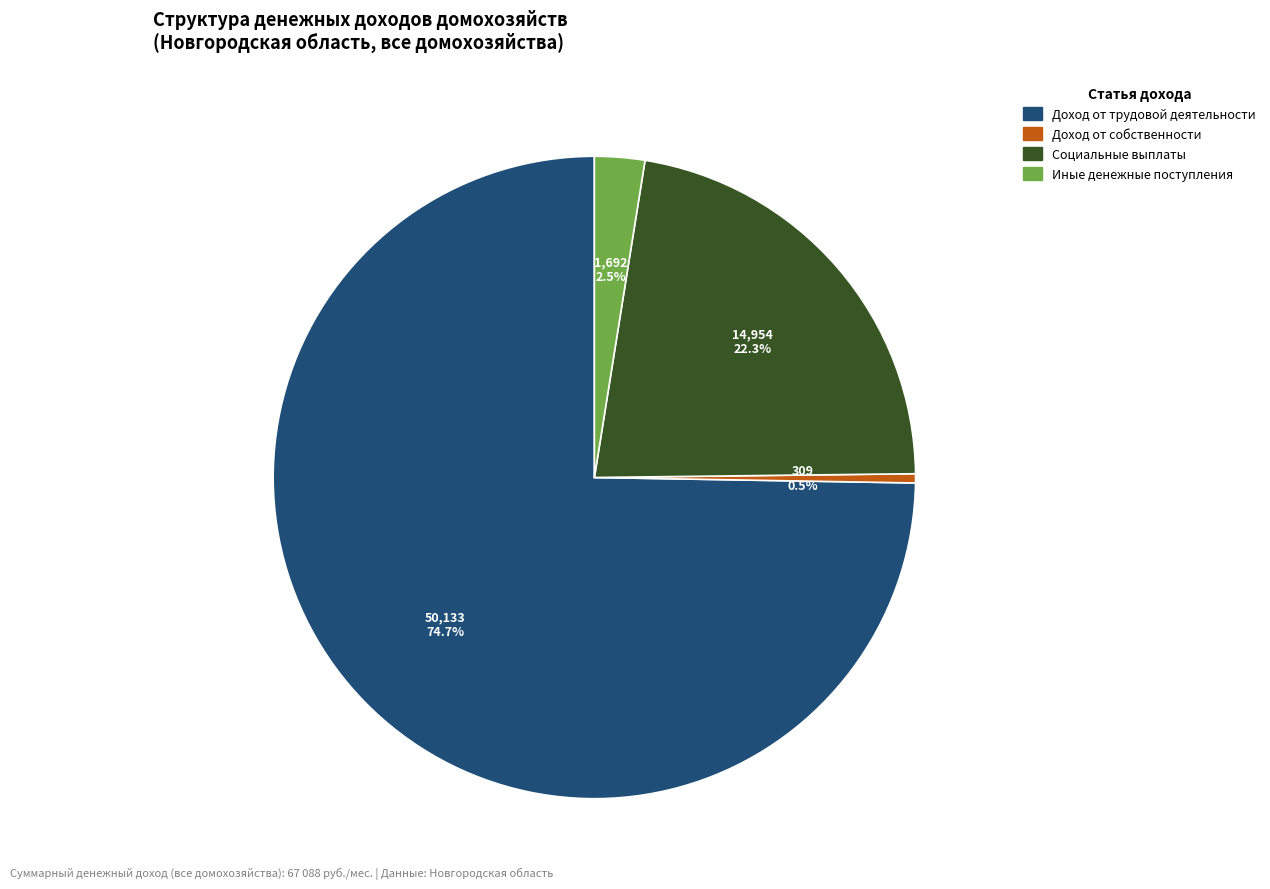

How many slices are in this pie chart?

4